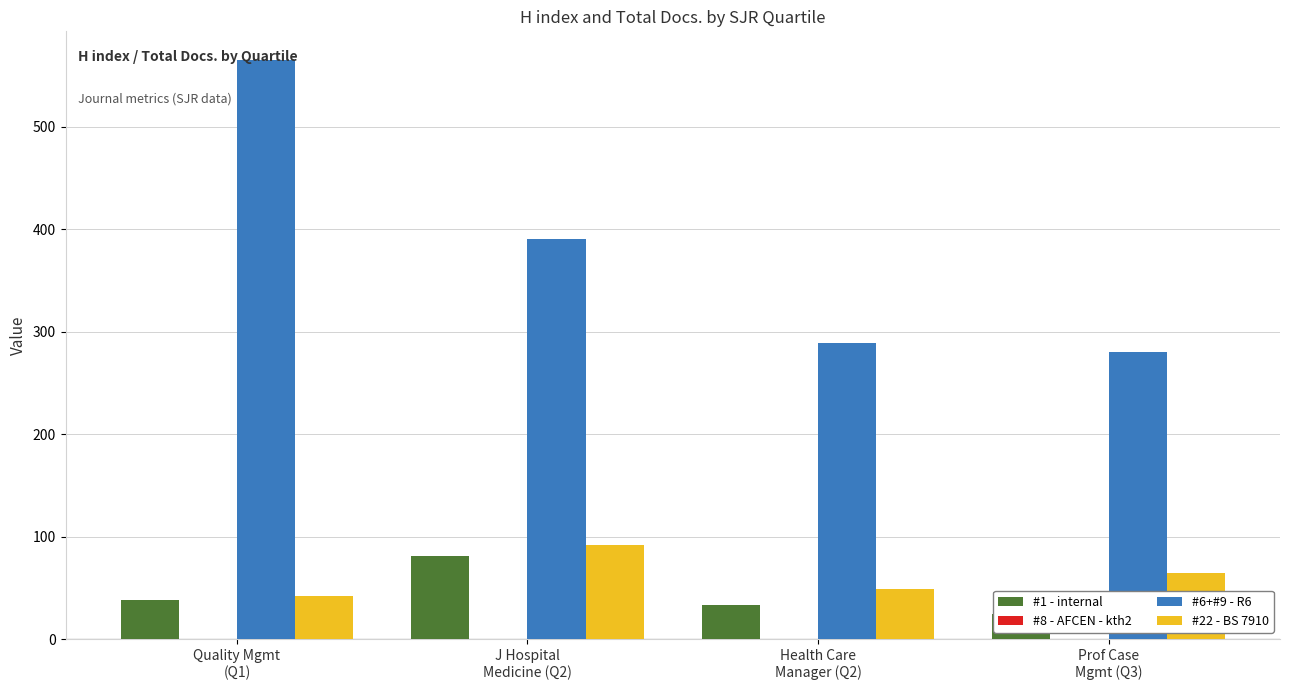

True or false: #22 - BS 7910 has a value of 12 at Health Care
Manager (Q2).

False